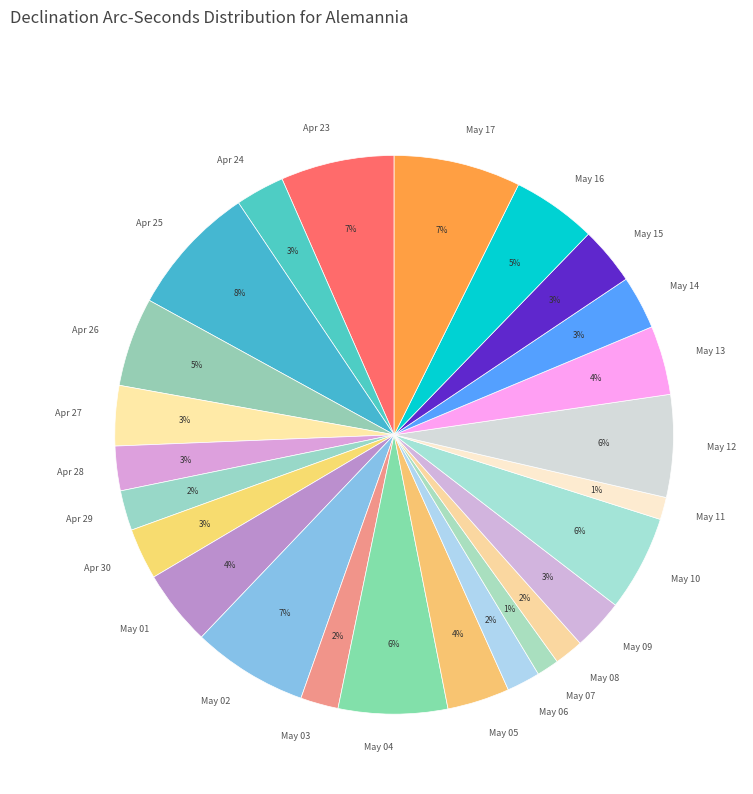

To the nearest percent, what portion does Apr 30 represent?

3%